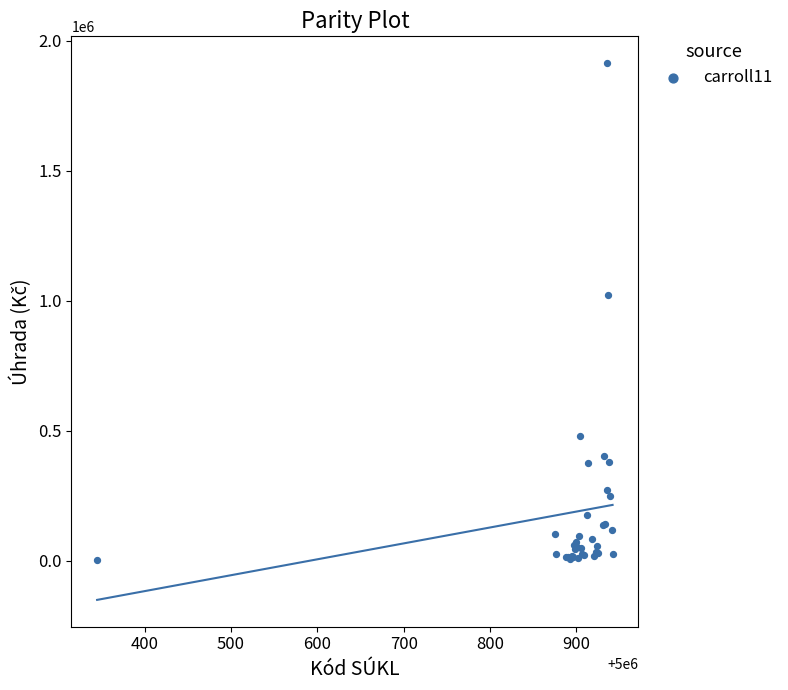

What Y value in the scatter plot is closest to 957701?

1022787.0